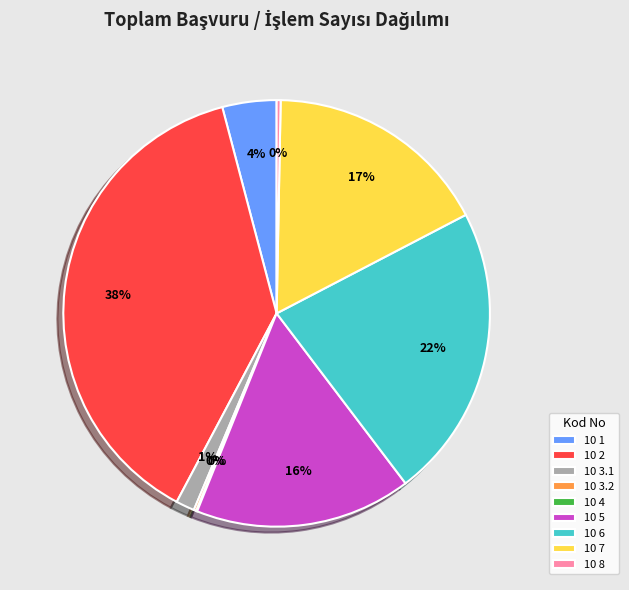

Do 10 3.1 and 10 2 together represent more than half of the pie?

No